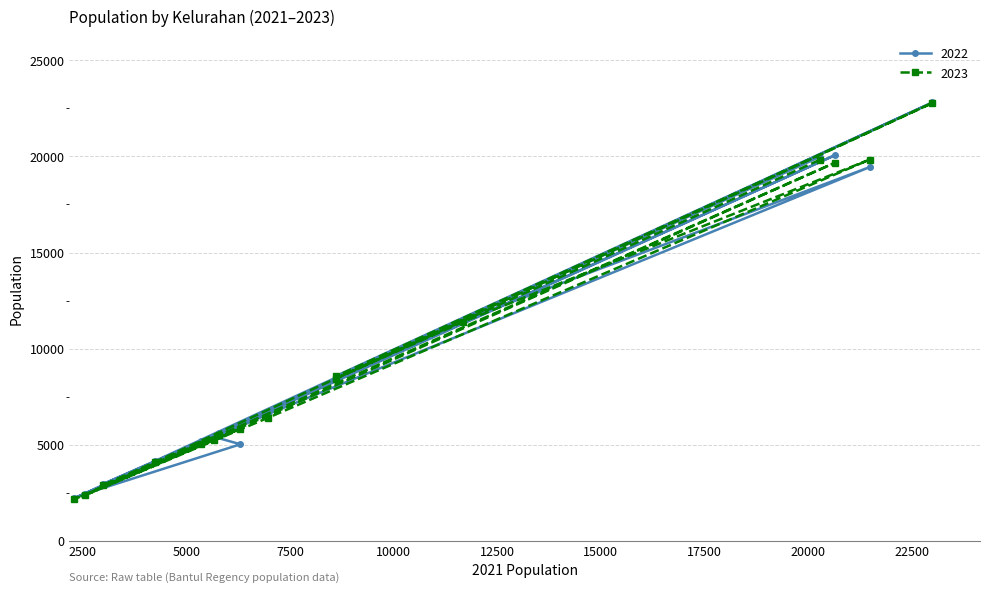

After their last crossing, which series has the higher values: 2023 or 2022?

2022